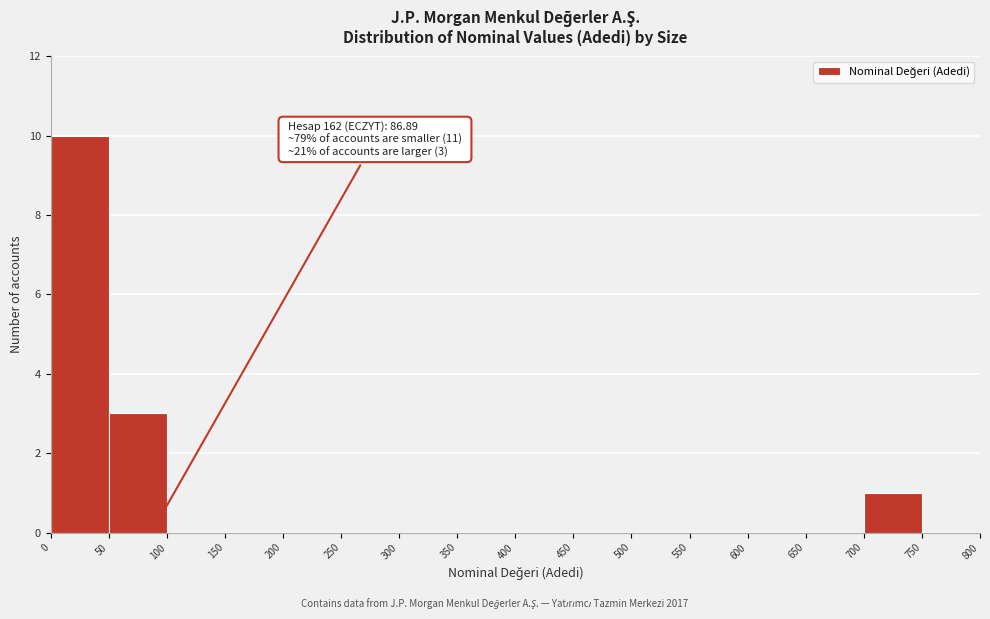

Over which range of the x-axis is the bar tallest?

0 to 50